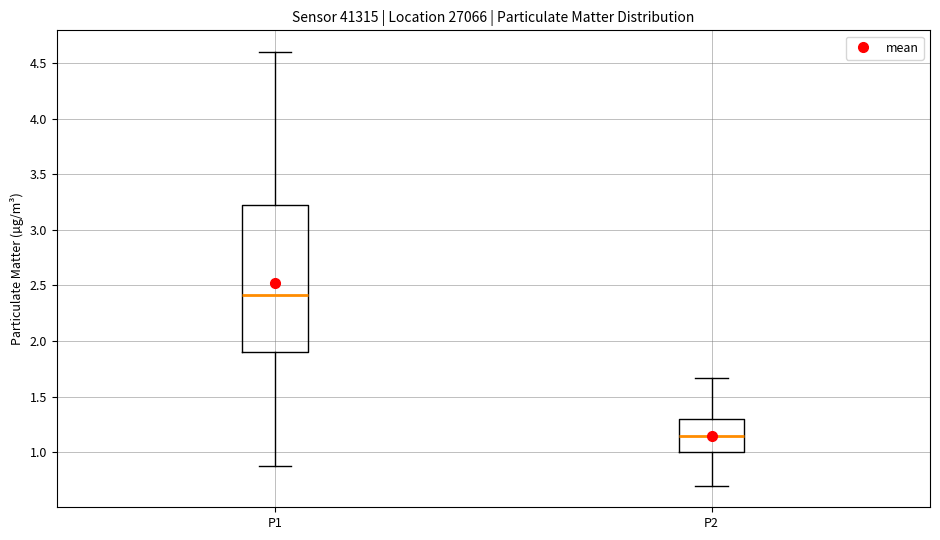

Where is the upper edge of the box for P1 on the y-axis? The values are not printed on the chart, so give them approximately, as read against the axis.

3.20